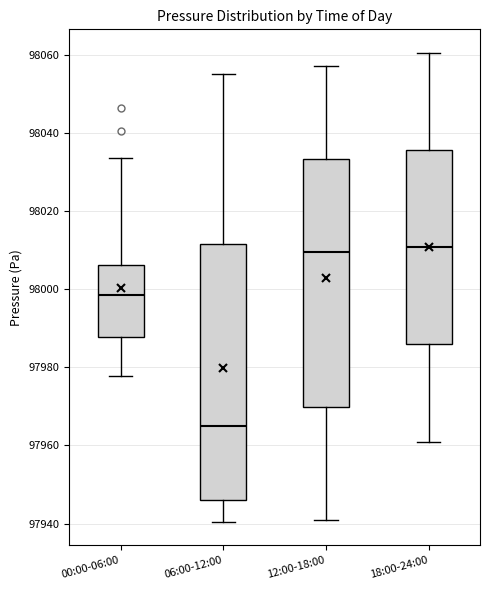

Reading left to right, read every box against the y-axis: the position of its median line, the range the box covers, and the ends of its whiskers. The values are not printed on the chart, so give them approximately, as read against the axis.

00:00-06:00: median 97998, box 97988 to 98006, whiskers 97978 to 98034
06:00-12:00: median 97966, box 97946 to 98012, whiskers 97940 to 98056
12:00-18:00: median 98010, box 97970 to 98034, whiskers 97940 to 98058
18:00-24:00: median 98010, box 97986 to 98036, whiskers 97962 to 98060